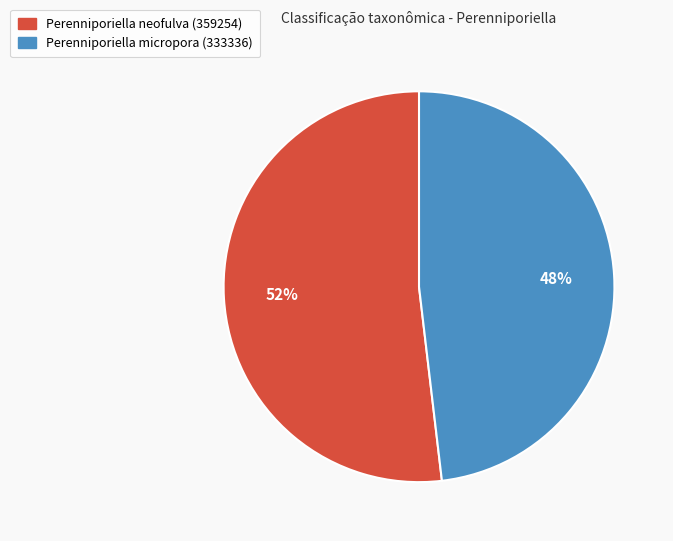

What percentage is the Perenniporiella neofulva (359254) slice, to the nearest percent?

52%